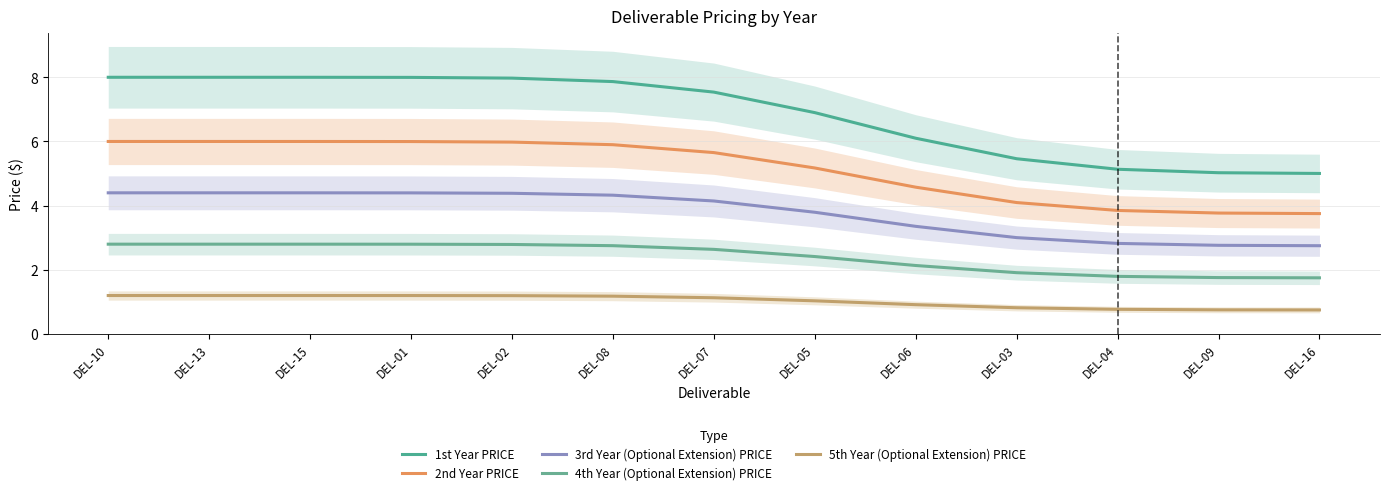

Does the chart display data point markers on the line(s)?

No